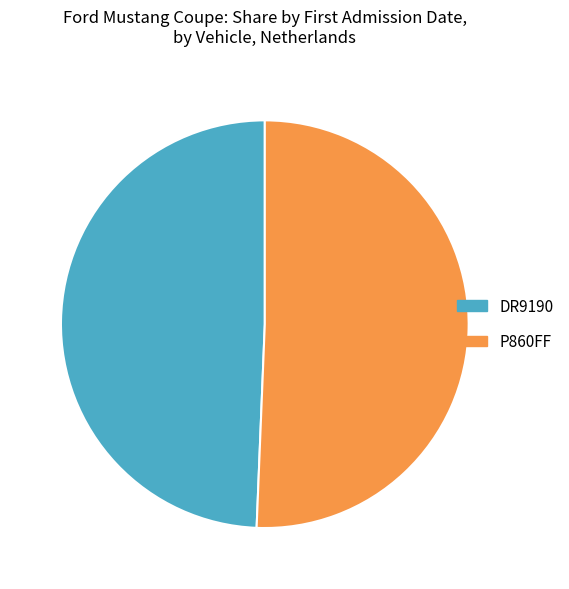

Is it true that DR9190 is 57% of the pie?

False